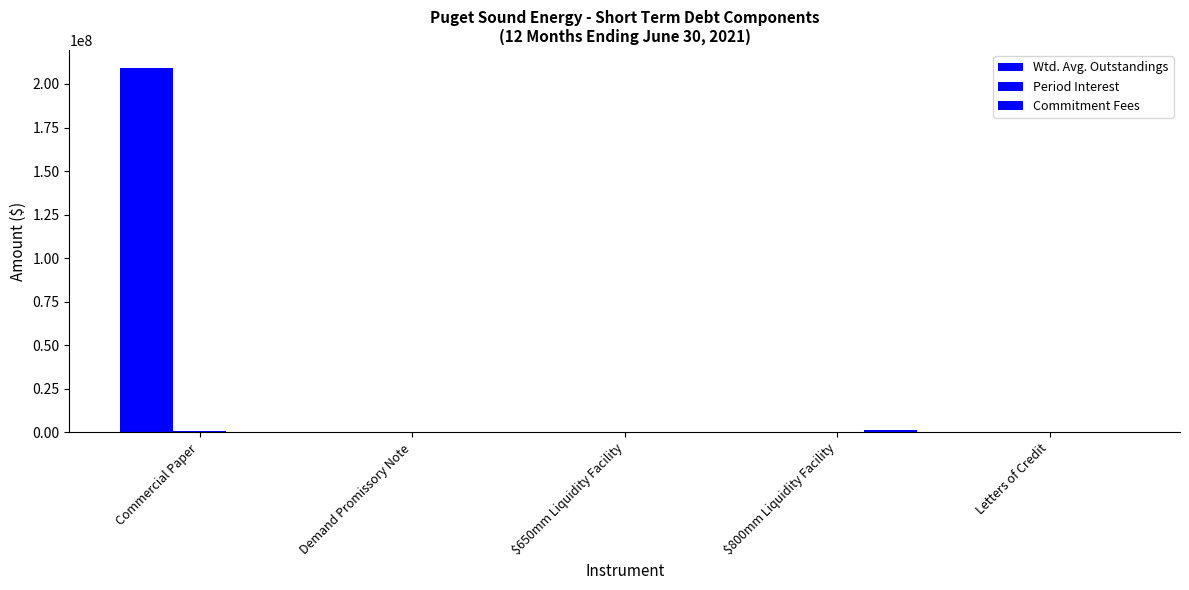

What is the sum of the Wtd. Avg. Outstandings values at Commercial Paper and Letters of Credit?

209019356.1